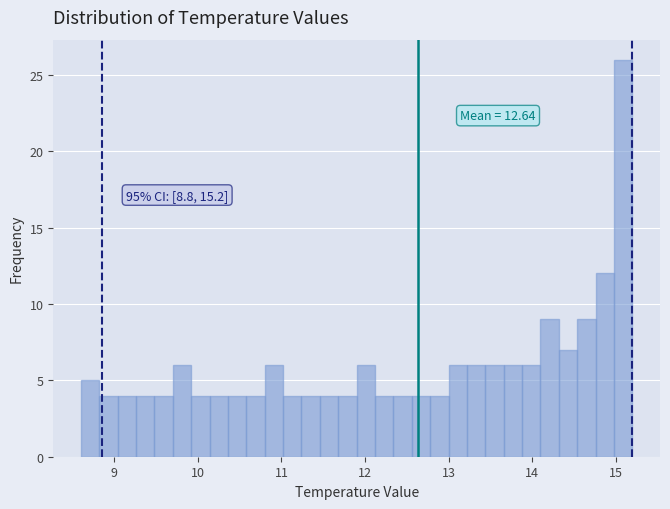

Read against the x-axis, roughly where is the centre of the tallest bar?

15.1